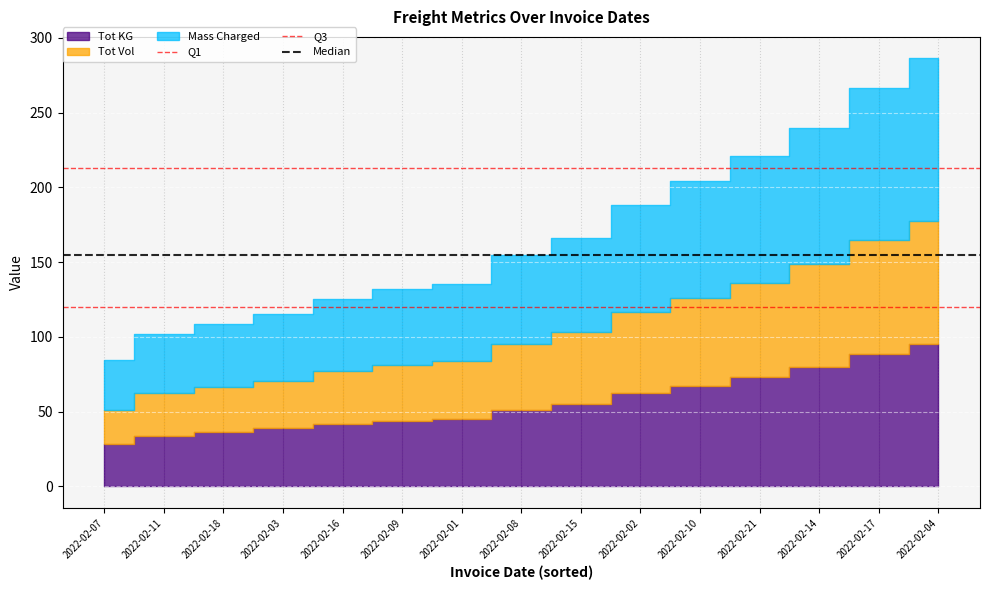

At 2022-02-11, list the series in order from smallest to largest.

Q1, Median, Q3